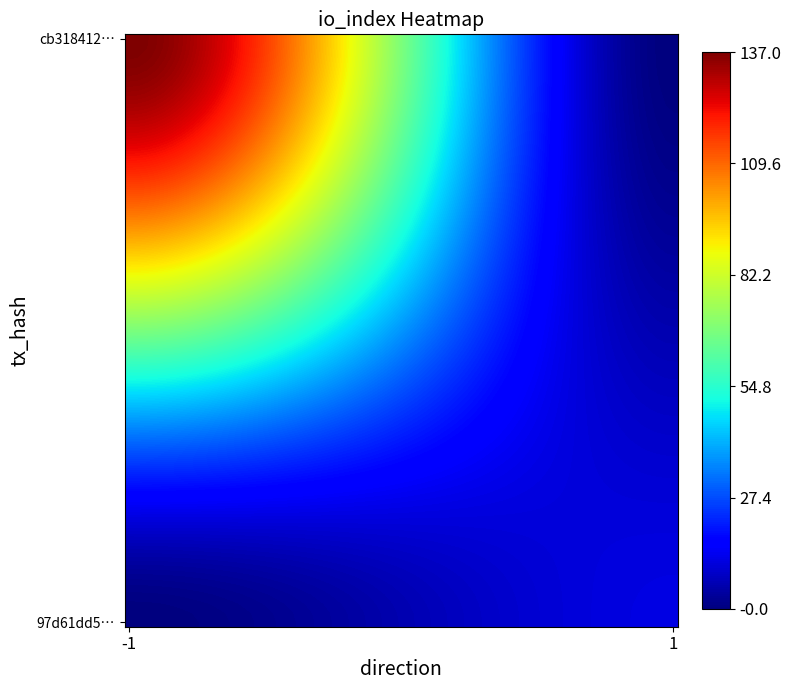

Reading right to left, extract all data points from this chart.

cb318412934361f2469bcc700cfd1f4a3ff804e: 137	-1
97d61dd55bc26434f1fb1a4d537bdff4d2174f8: 12	1